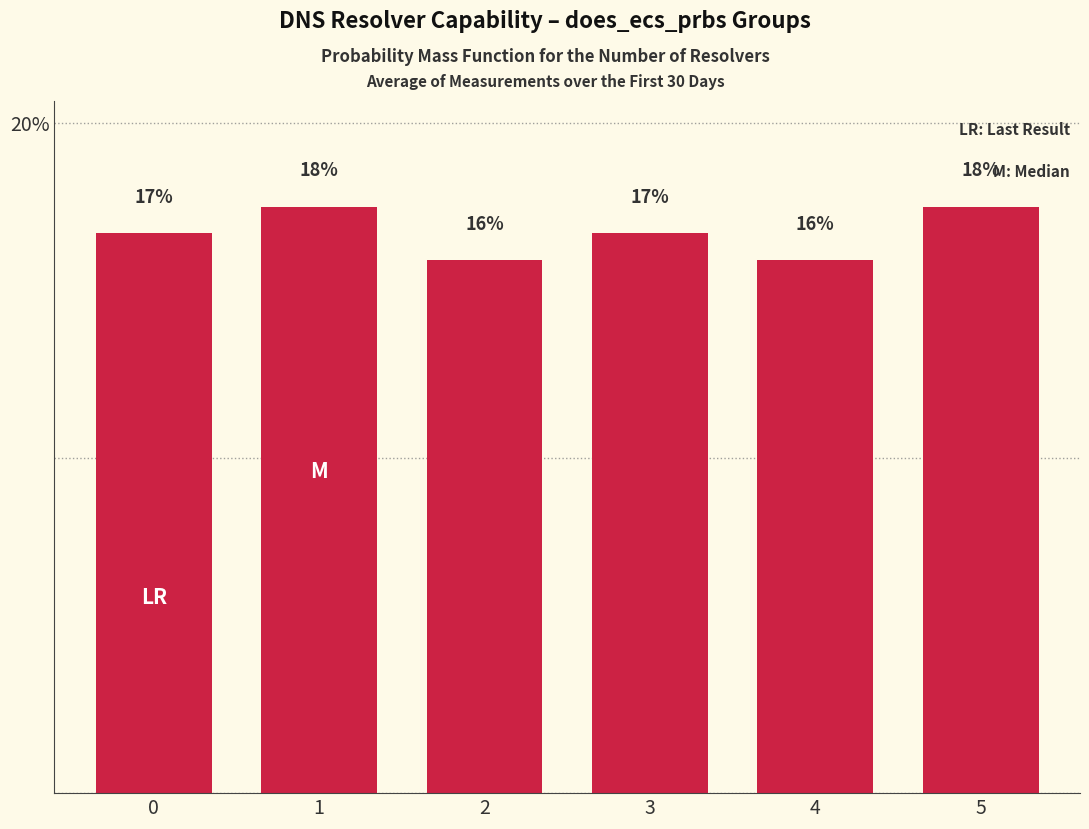

The chart shows a value of 17.5 at 1. True or false?

True